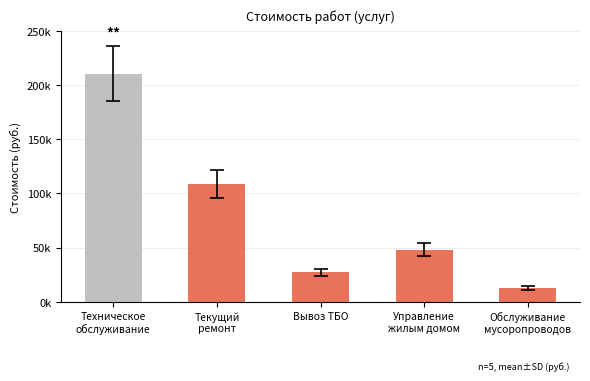

What is the label of the 1st bar from the right?

Обслуживание
мусоропроводов